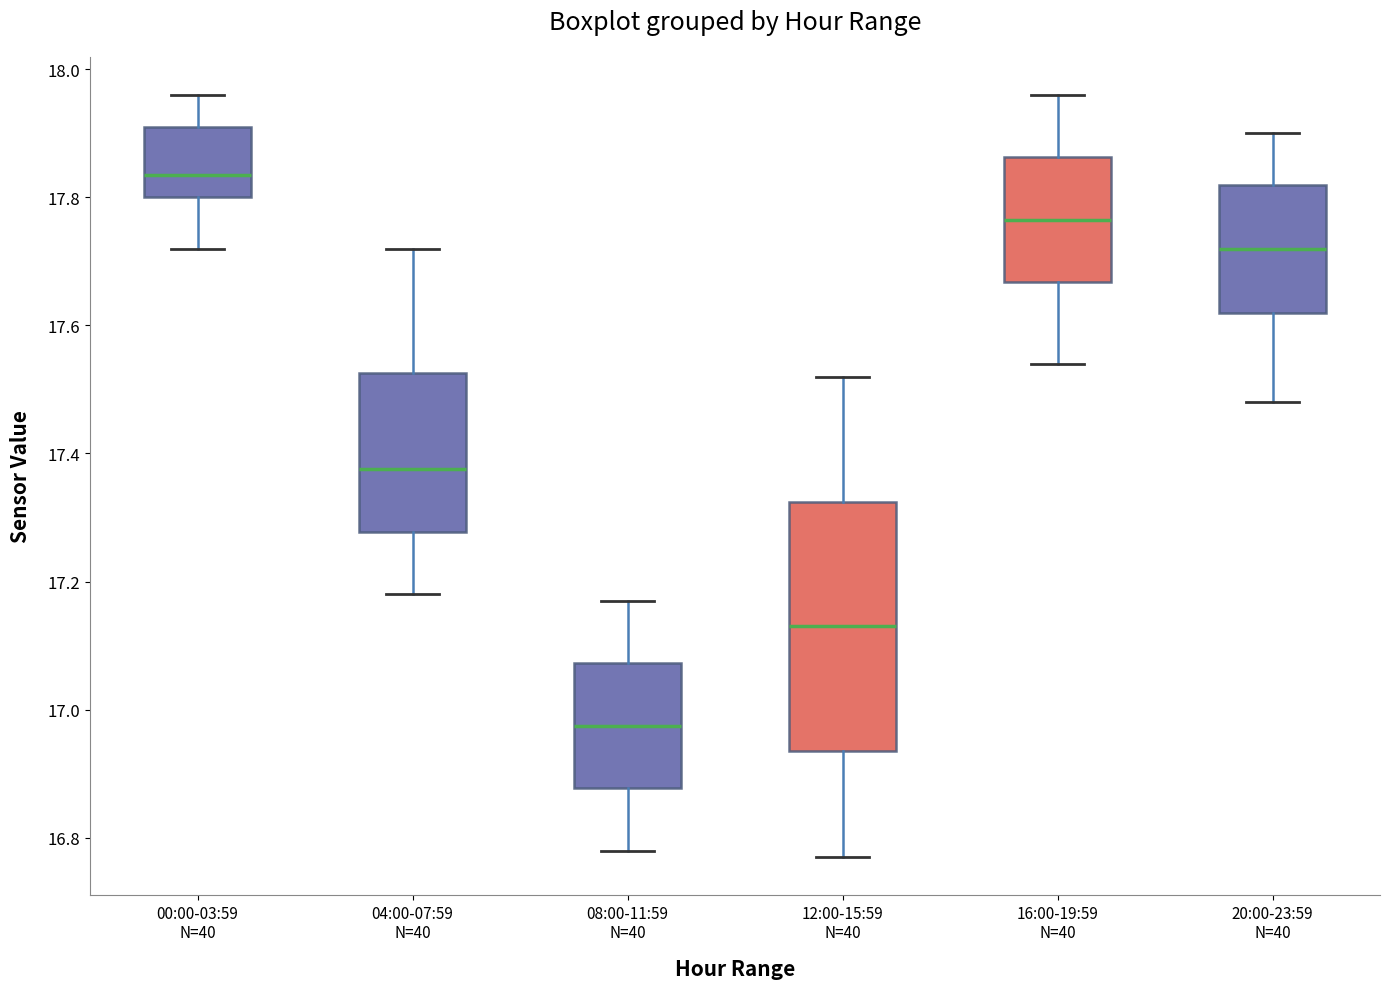

Which box's median line is the lowest?

08:00-11:59 N=40